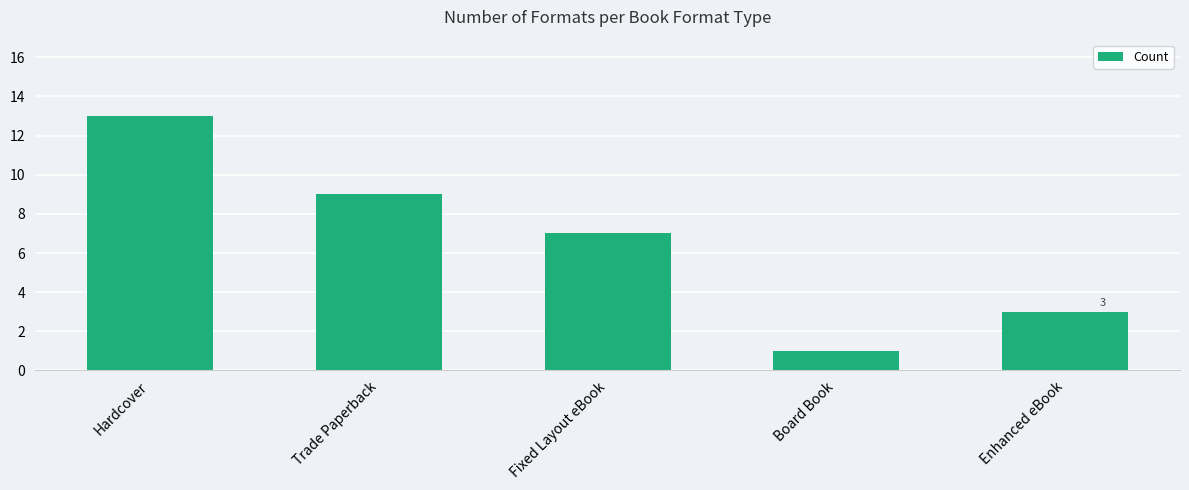

Reading left to right, transcribe all the data shown in this chart.

13	9	7	1	3